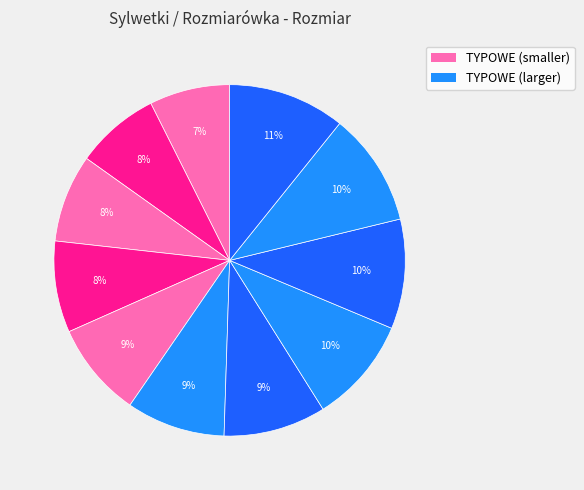

How many segments does this pie chart have?

11